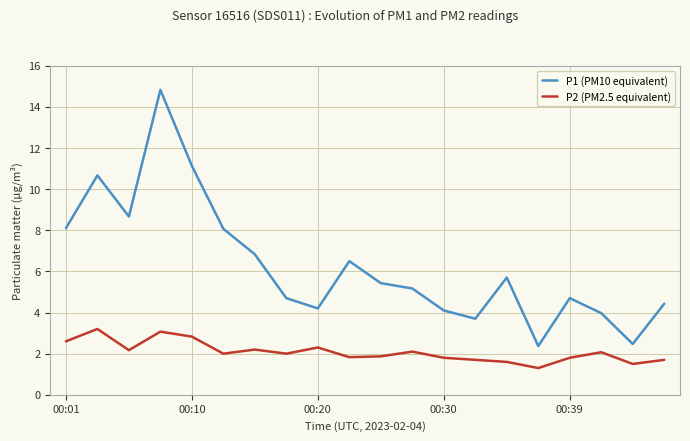

Count the number of data series in this chart.

2